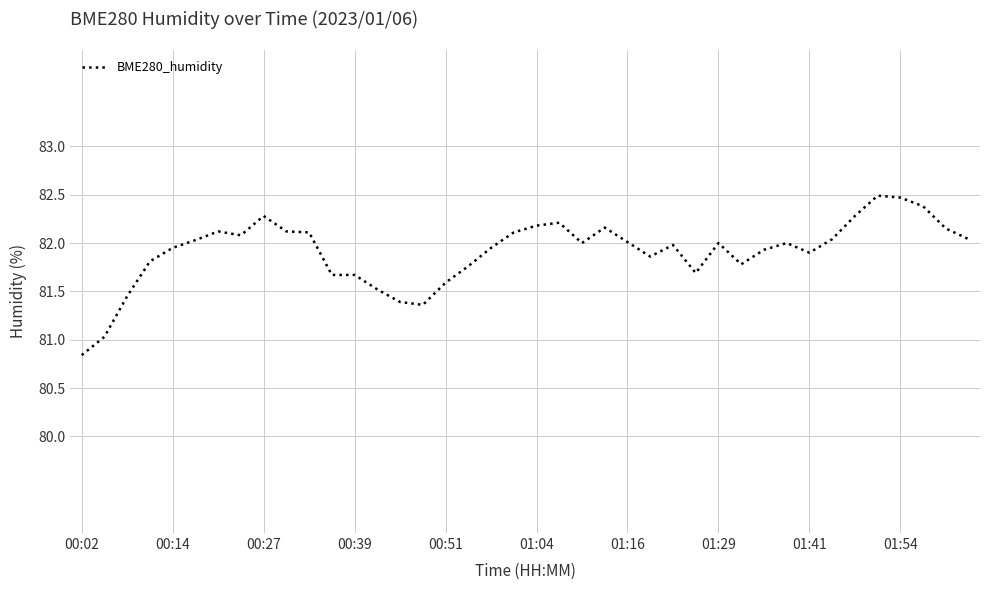

What is the smallest value displayed?

80.8